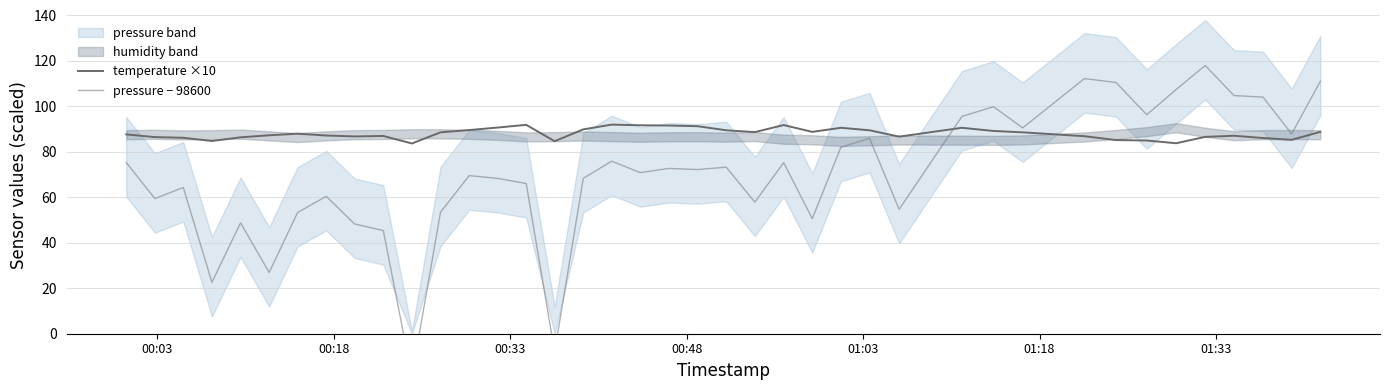

What is the maximum value for temperature ×10?

92.0